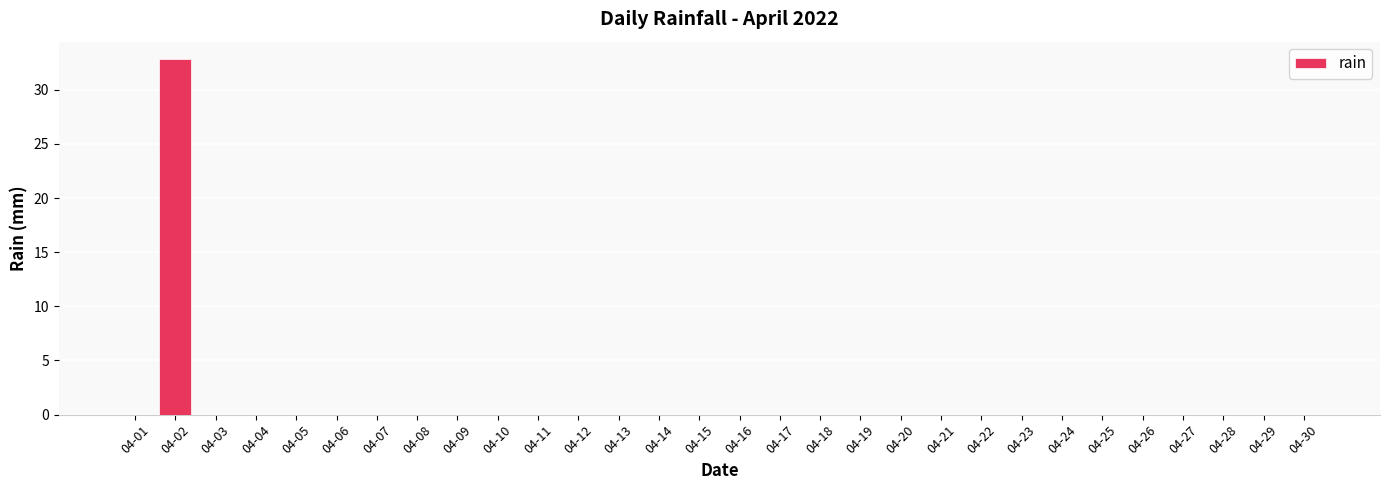

Count the number of categories in the chart.

30